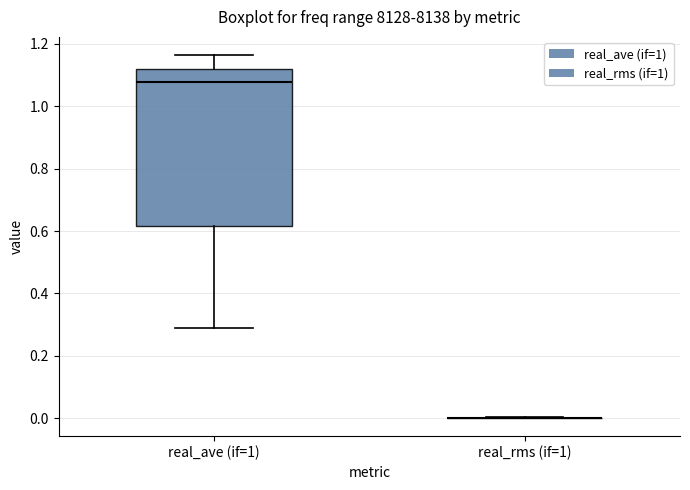

Reading left to right, read every box against the y-axis: the position of its median line, the range the box covers, and the ends of its whiskers. The values are not printed on the chart, so give them approximately, as read against the axis.

real_ave (if=1): median 1.08, box 0.62 to 1.12, whiskers 0.28 to 1.16
real_rms (if=1): box collapsed to a line at 0.00, whiskers 0.00 to 0.00